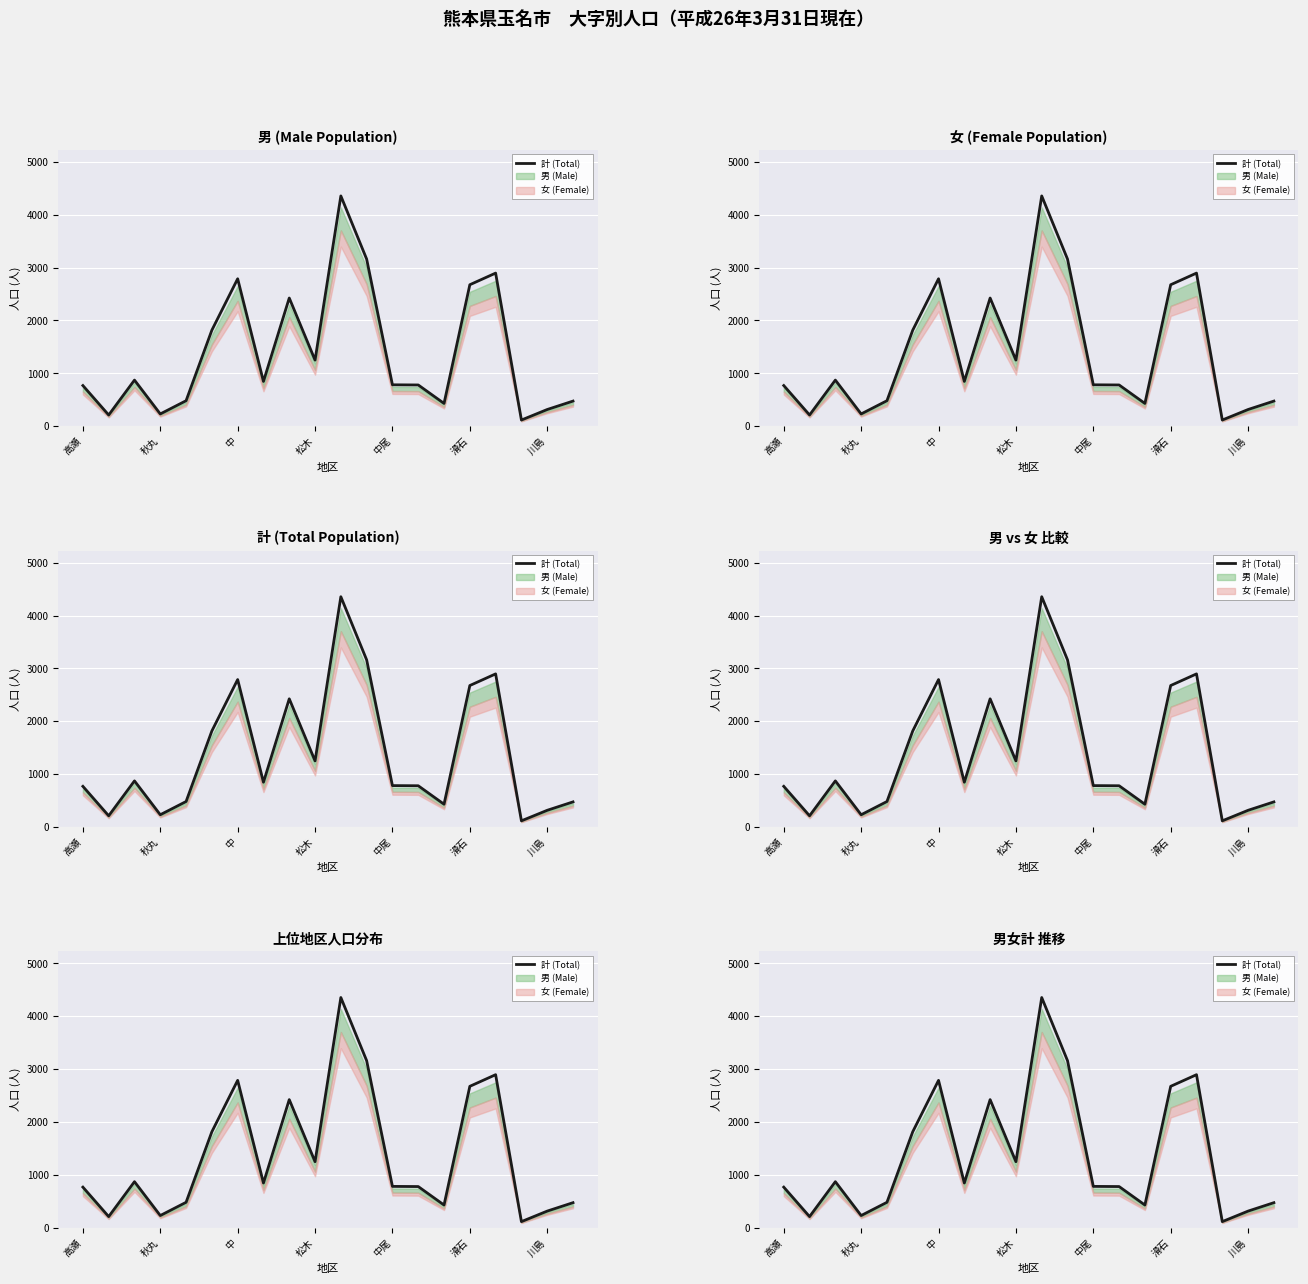

Which category has the highest value across all series?

10